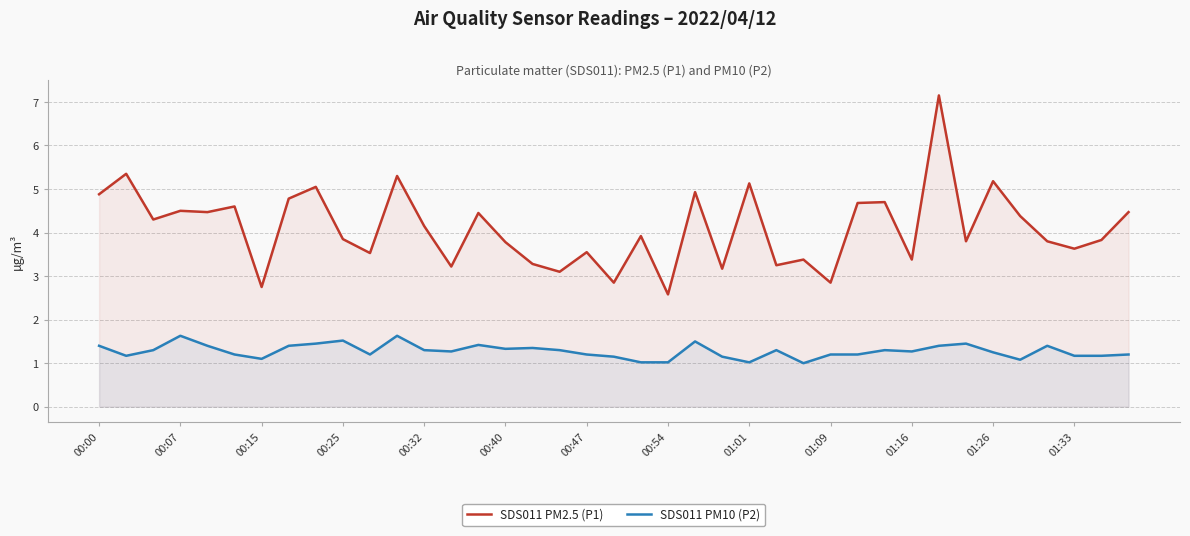

Rank the series at 23 from highest to lowest value.

SDS011 PM2.5 (P1), SDS011 PM10 (P2)